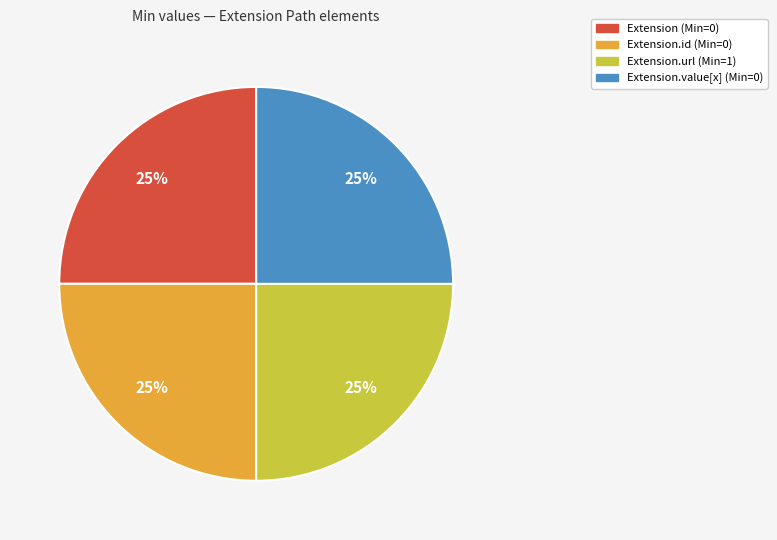

How many segments does this pie chart have?

4